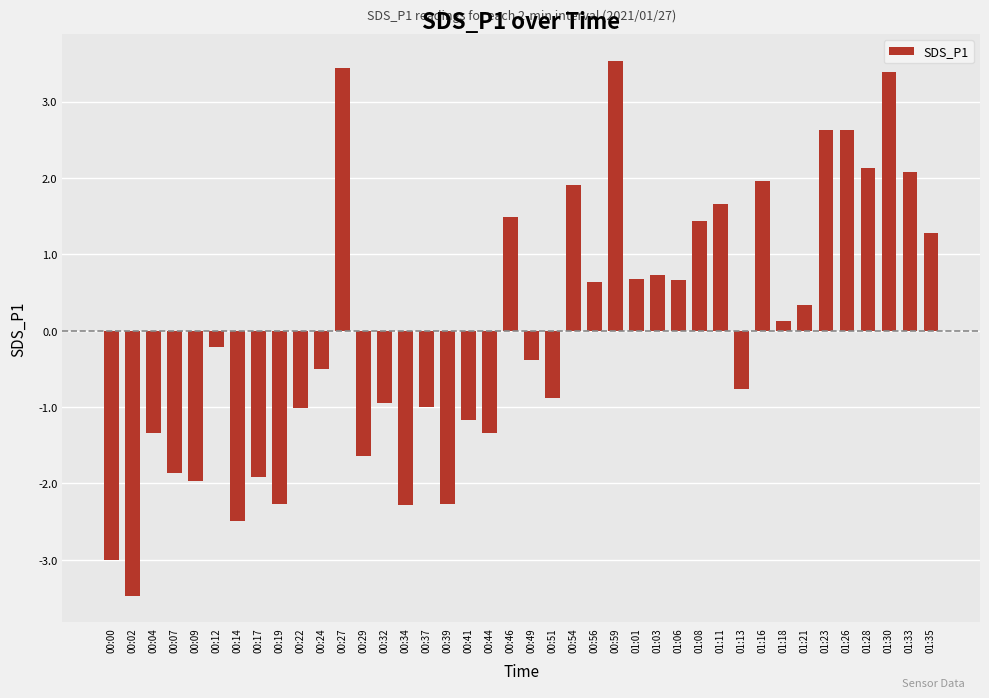

What is the approximate value at 00:51?

-0.9